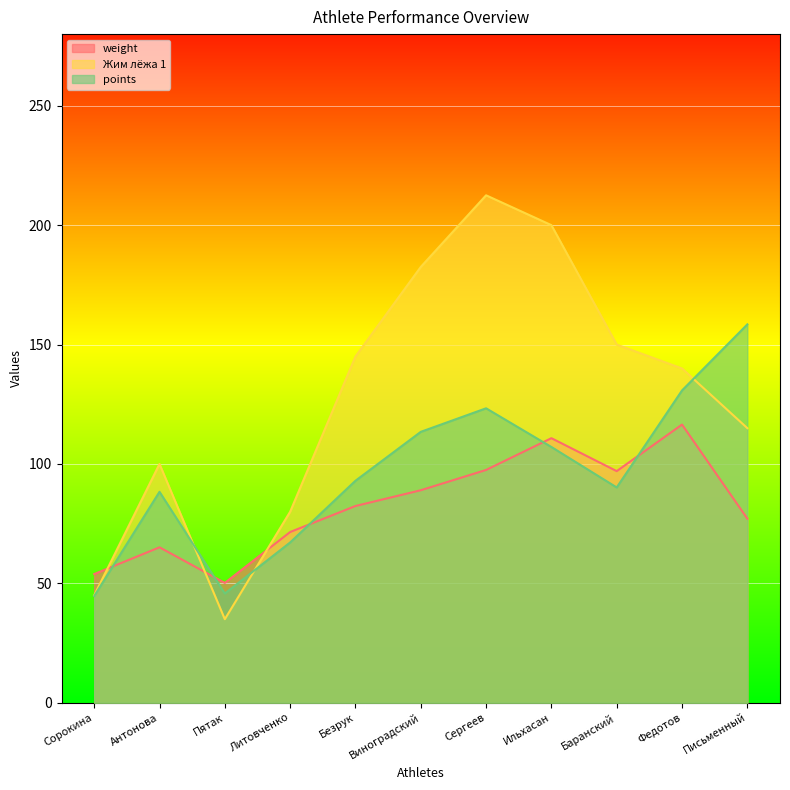

True or false: points and Жим лёжа 1 intersect in this chart.

True